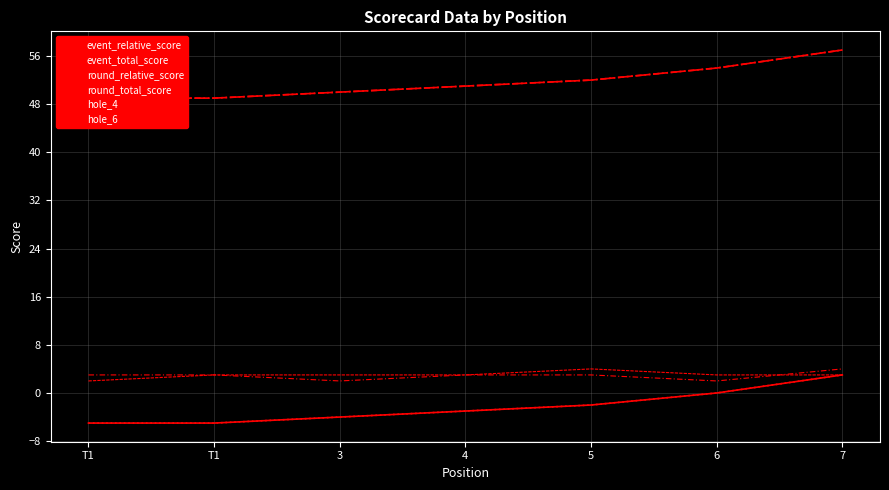

What is the label of the 5th point from the right?

3